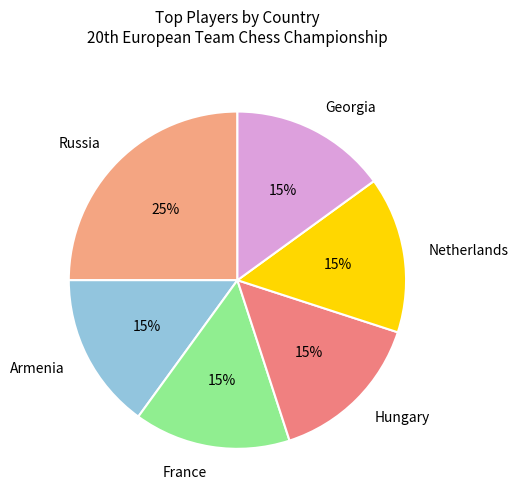

To the nearest percent, what portion does Russia represent?

25%